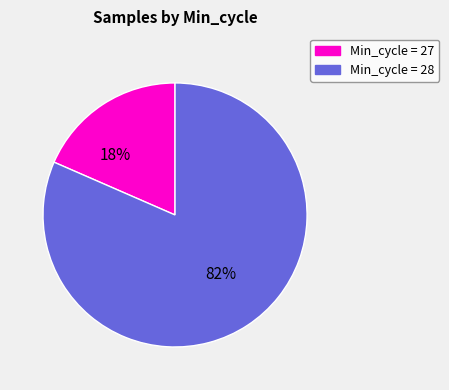

To the nearest percent, what is the average slice percentage?

50%